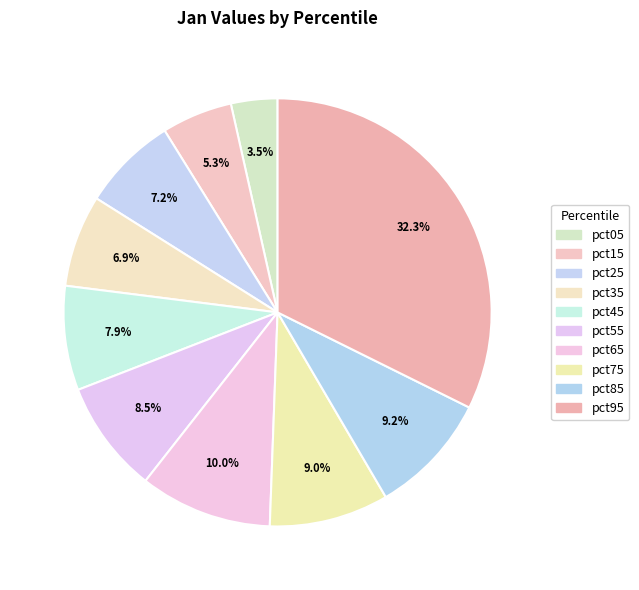

How many segments does this pie chart have?

10